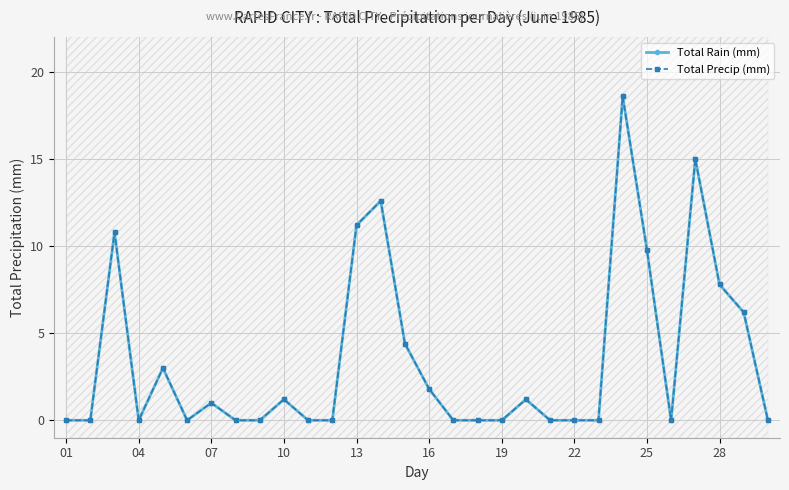

In Total Rain (mm), how many points are higher than both neighbors (excluding endpoints)?

8